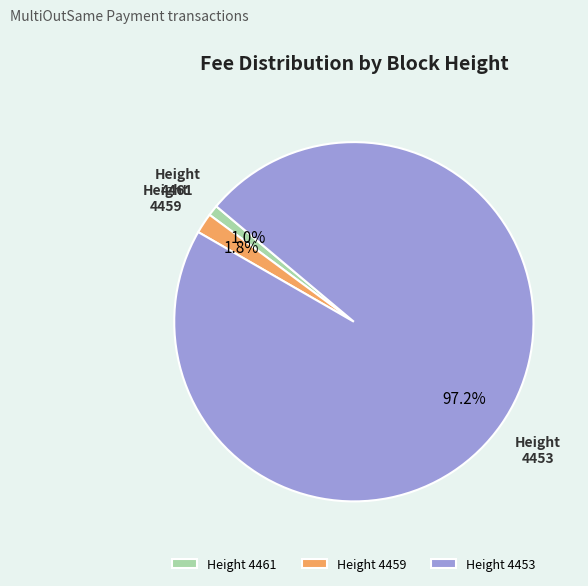

To the nearest percent, what is the difference between the largest and smallest slice percentages?

96%